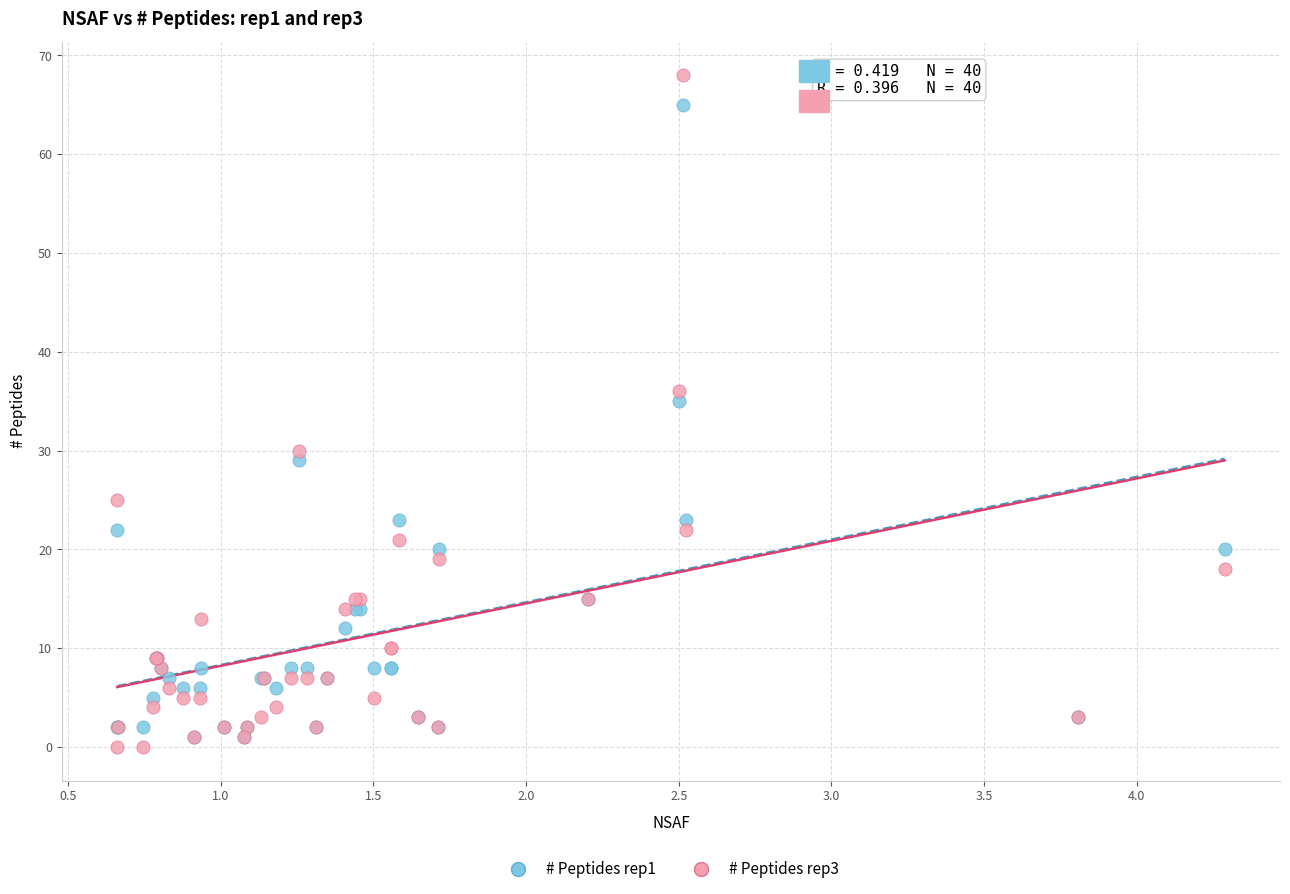

What are all the series names shown in the legend?

# Peptides rep1, # Peptides rep3